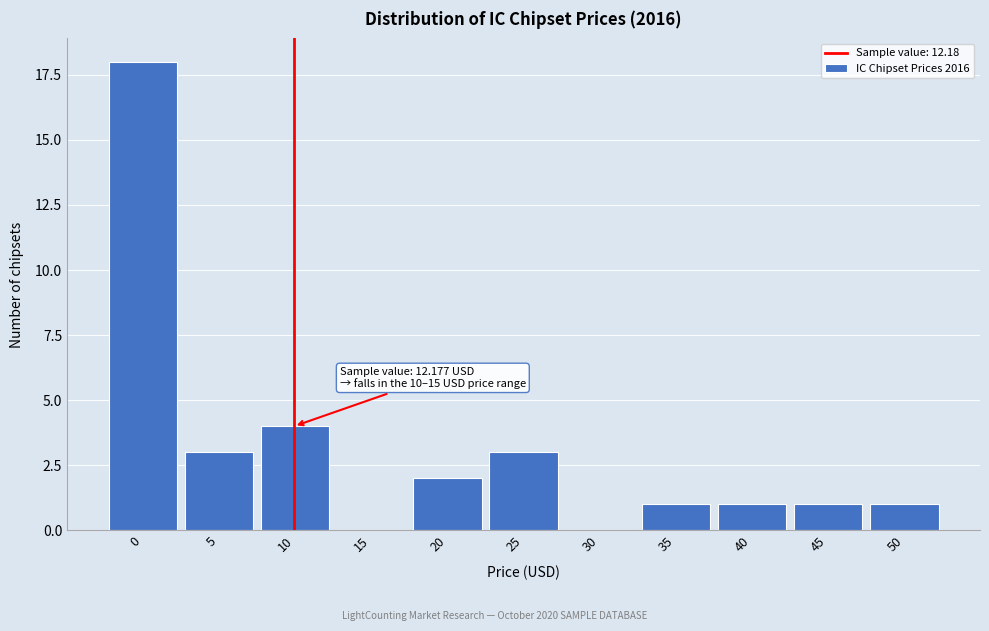

Reading left to right, extract all data points from this chart.

0=18	5=3	10=4	15=0	20=2	25=3	30=0	35=1	40=1	45=1	50=1